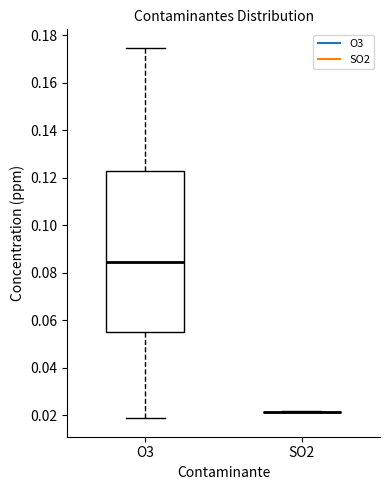

Reading left to right, transcribe this box plot: for each box, give where its median line is, the range the box spans, and where its two whiskers end, as read against the y-axis. The values are not printed on the chart, so give them approximately, as read against the axis.

O3: median 0.084, box 0.056 to 0.122, whiskers 0.018 to 0.174
SO2: box collapsed to a line at 0.022, whiskers 0.022 to 0.022